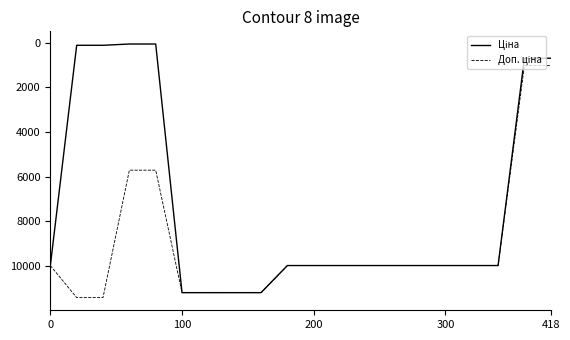

Is this an area chart (filled region under the line)?

No